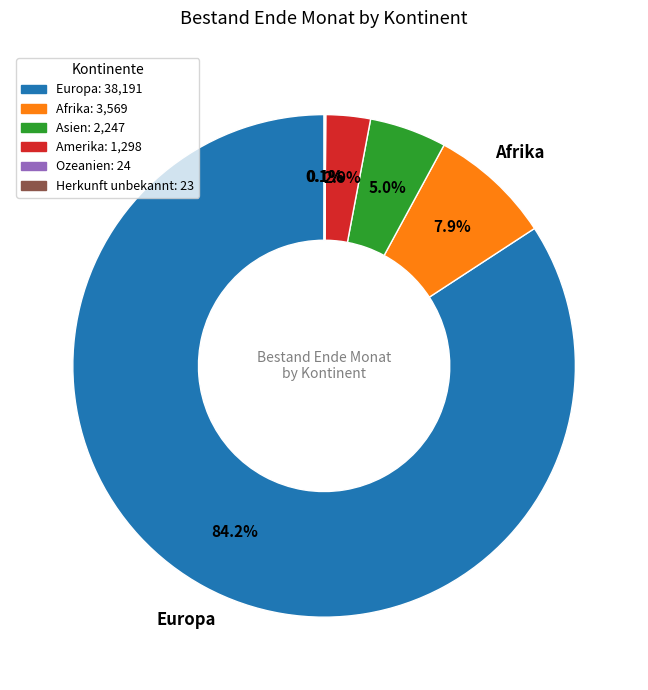

Is there a majority slice in this chart?

Yes